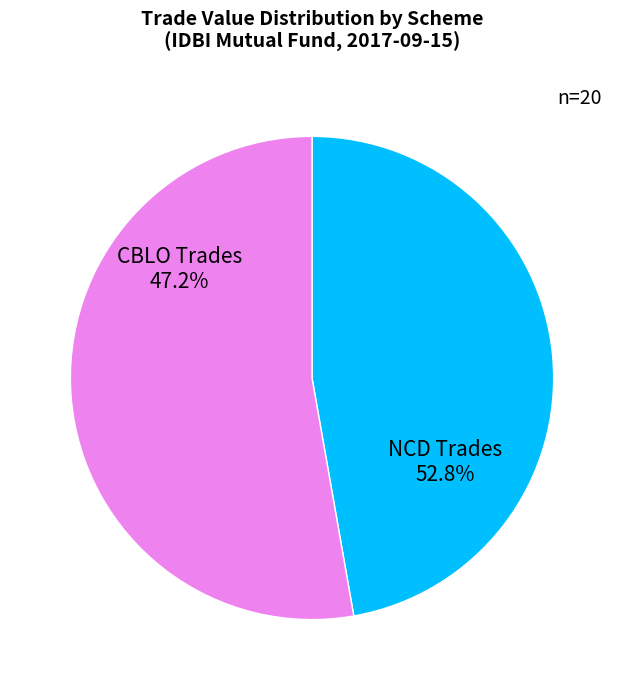

True or false: CBLO - SHORT TERM BOND accounts for 0% of the total.

True